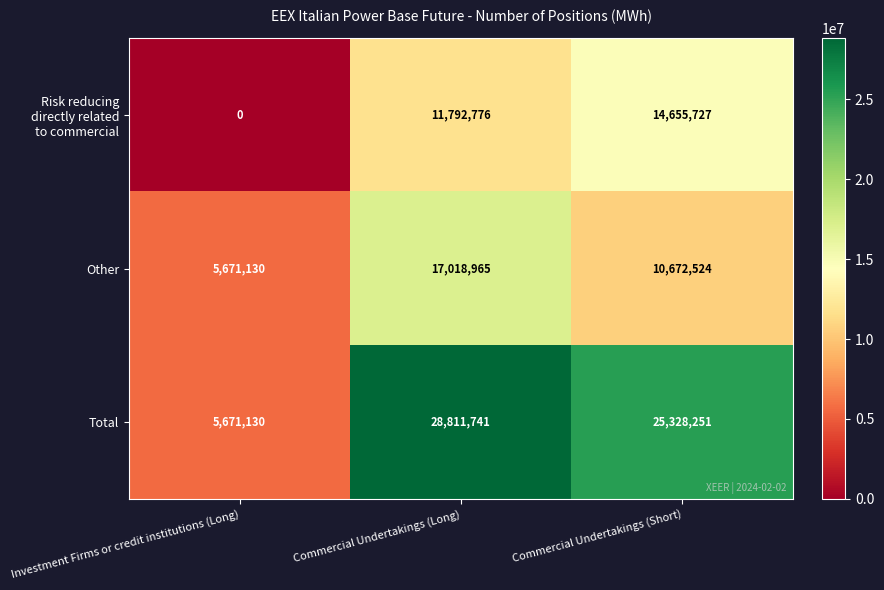

What is the average value of the Other series?

11120873